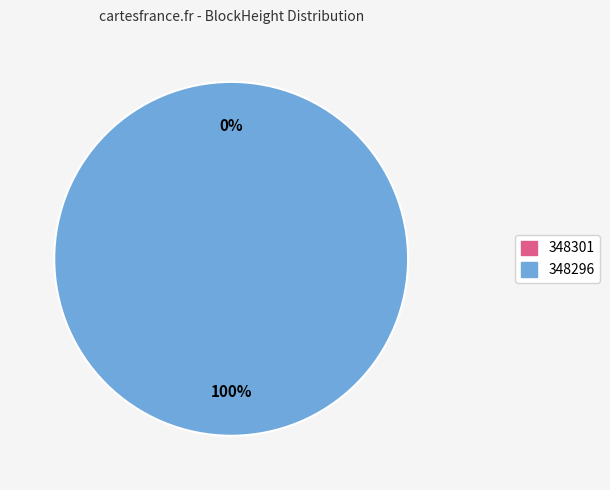

To the nearest percent, what is the difference between the 348296 and 348301 slice percentages?

100%